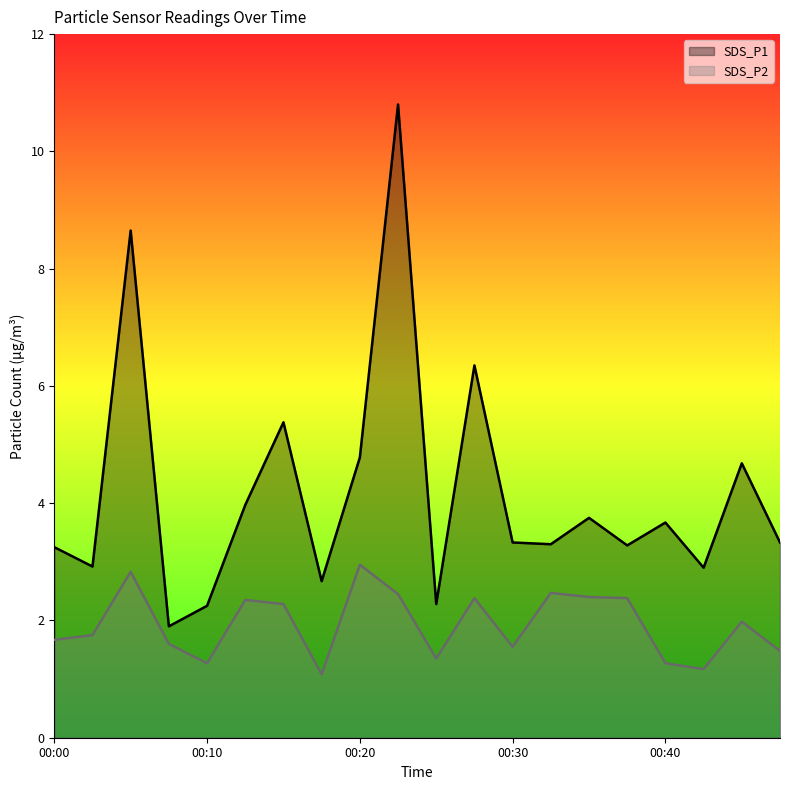

Rank the series by their maximum value, from highest to lowest.

SDS_P1, SDS_P2